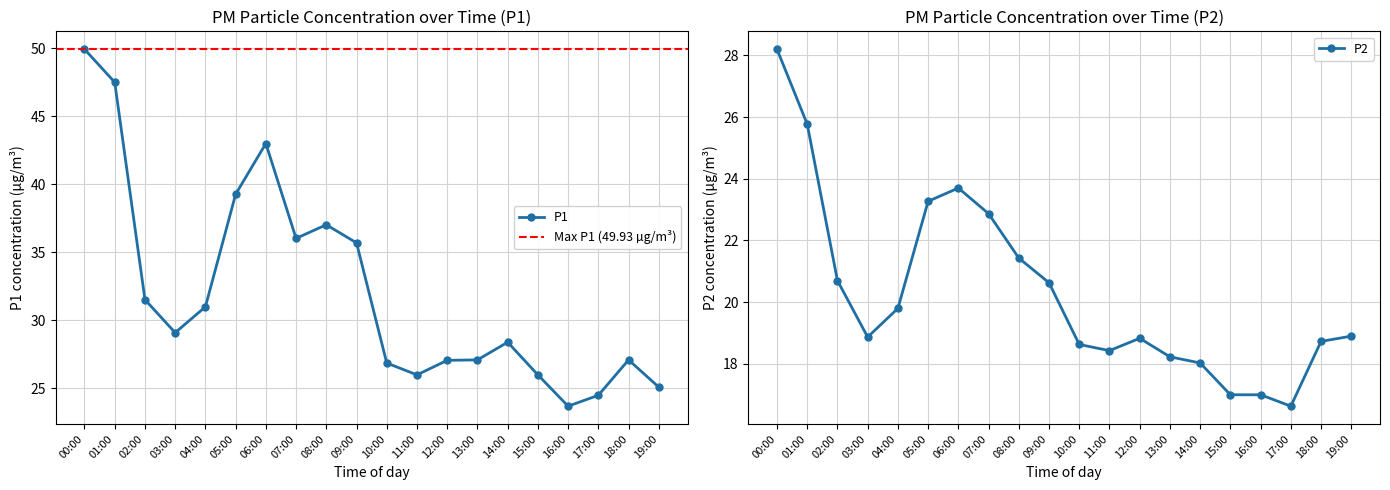

What is the smallest value displayed?

16.6